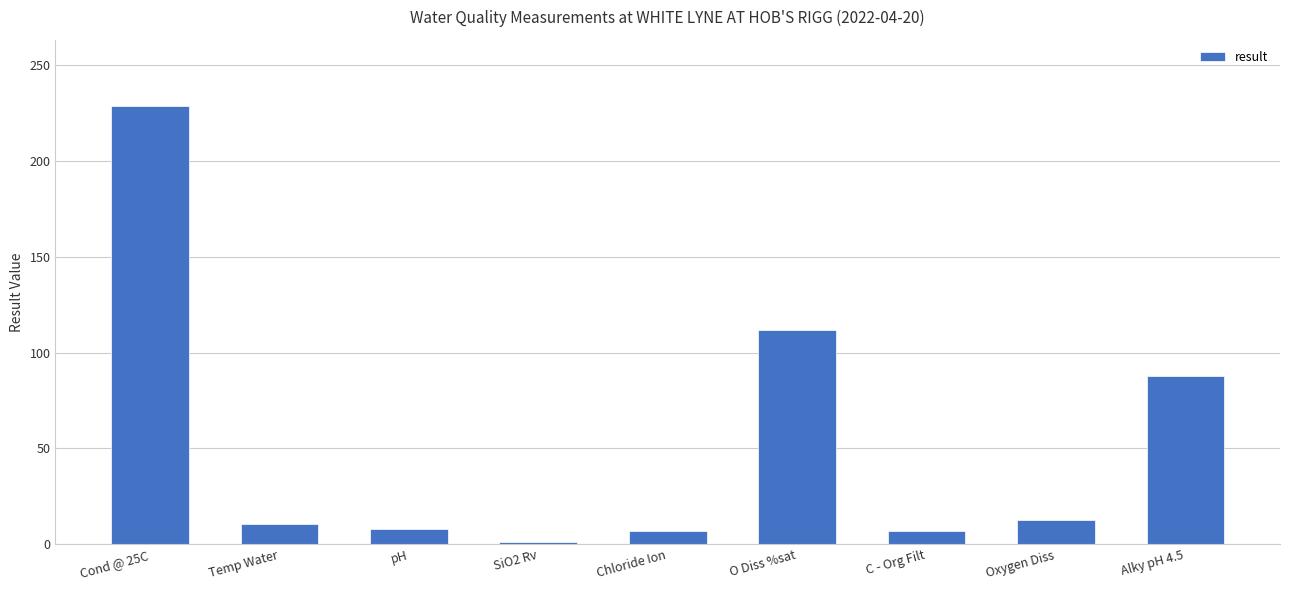

Which has a higher value, Cond @ 25C or Alky pH 4.5?

Cond @ 25C